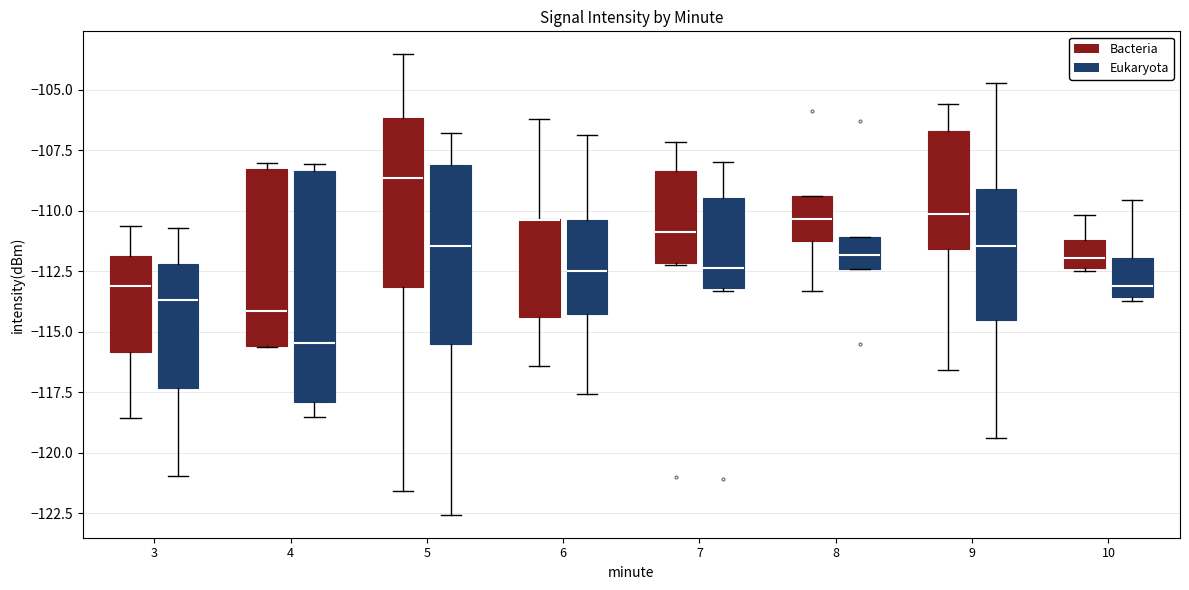

Reading left to right, read every box against the y-axis: the position of its median line, the range the box covers, and the ends of its whiskers. The values are not printed on the chart, so give them approximately, as read against the axis.

3 (Bacteria): median -113.0, box -116.0 to -112.0, whiskers -118.5 to -110.5
3 (Eukaryota): median -113.5, box -117.5 to -112.0, whiskers -121.0 to -110.5
4 (Bacteria): median -114.0, box -115.5 to -108.5, whiskers -115.5 to -108.0
4 (Eukaryota): median -115.5, box -118.0 to -108.5, whiskers -118.5 to -108.0
5 (Bacteria): median -108.5, box -113.0 to -106.0, whiskers -121.5 to -103.5
5 (Eukaryota): median -111.5, box -115.5 to -108.0, whiskers -122.5 to -107.0
6 (Bacteria): median -110.5 (drawn on the box's upper edge), box -114.5 to -110.5, whiskers -116.5 to -106.0
6 (Eukaryota): median -112.5, box -114.0 to -110.5, whiskers -117.5 to -107.0
7 (Bacteria): median -111.0, box -112.0 to -108.5, whiskers -112.0 to -107.0
7 (Eukaryota): median -112.5, box -113.0 to -109.5, whiskers -113.5 to -108.0
8 (Bacteria): median -110.5, box -111.5 to -109.5, whiskers -113.5 to -109.5
8 (Eukaryota): median -112.0, box -112.5 to -111.0, whiskers -112.5 to -111.0
9 (Bacteria): median -110.0, box -111.5 to -106.5, whiskers -116.5 to -105.5
9 (Eukaryota): median -111.5, box -114.5 to -109.0, whiskers -119.5 to -104.5
10 (Bacteria): median -112.0, box -112.5 to -111.0, whiskers -112.5 (just below the box's lower edge) to -110.0
10 (Eukaryota): median -113.0, box -113.5 to -112.0, whiskers -113.5 (just below the box's lower edge) to -109.5